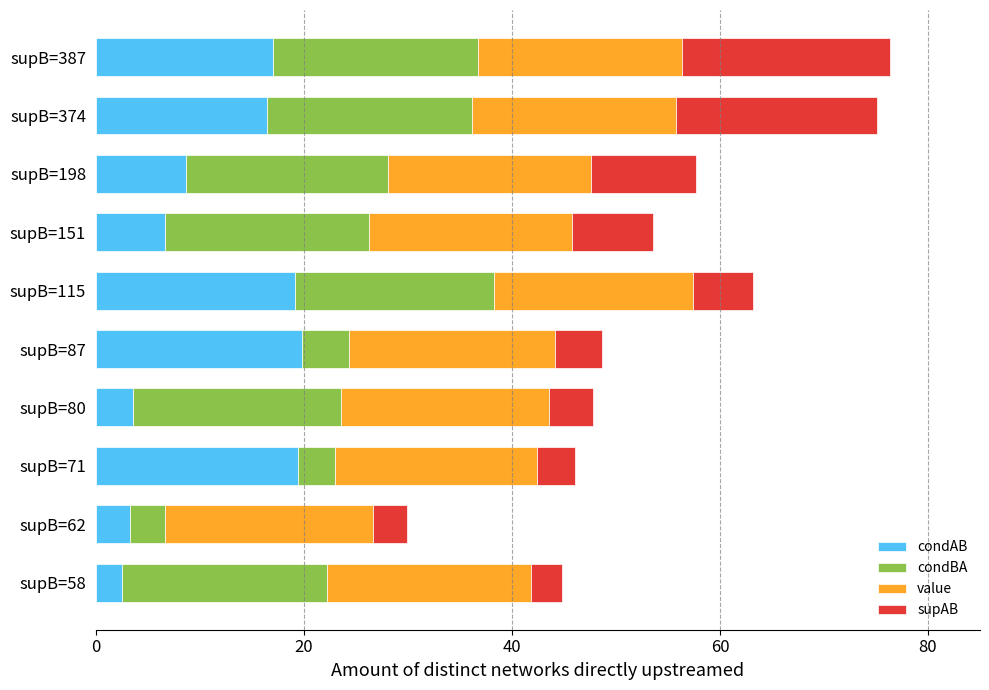

What is the total value across all series at supB=62?

29.9